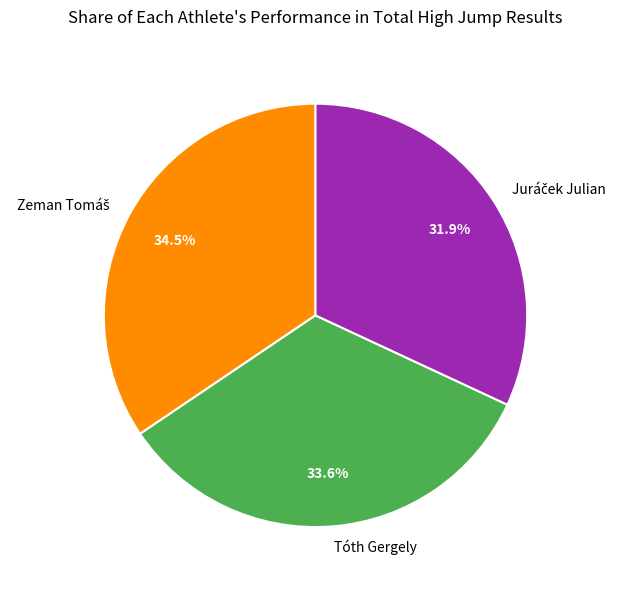

How many slices are in this pie chart?

3